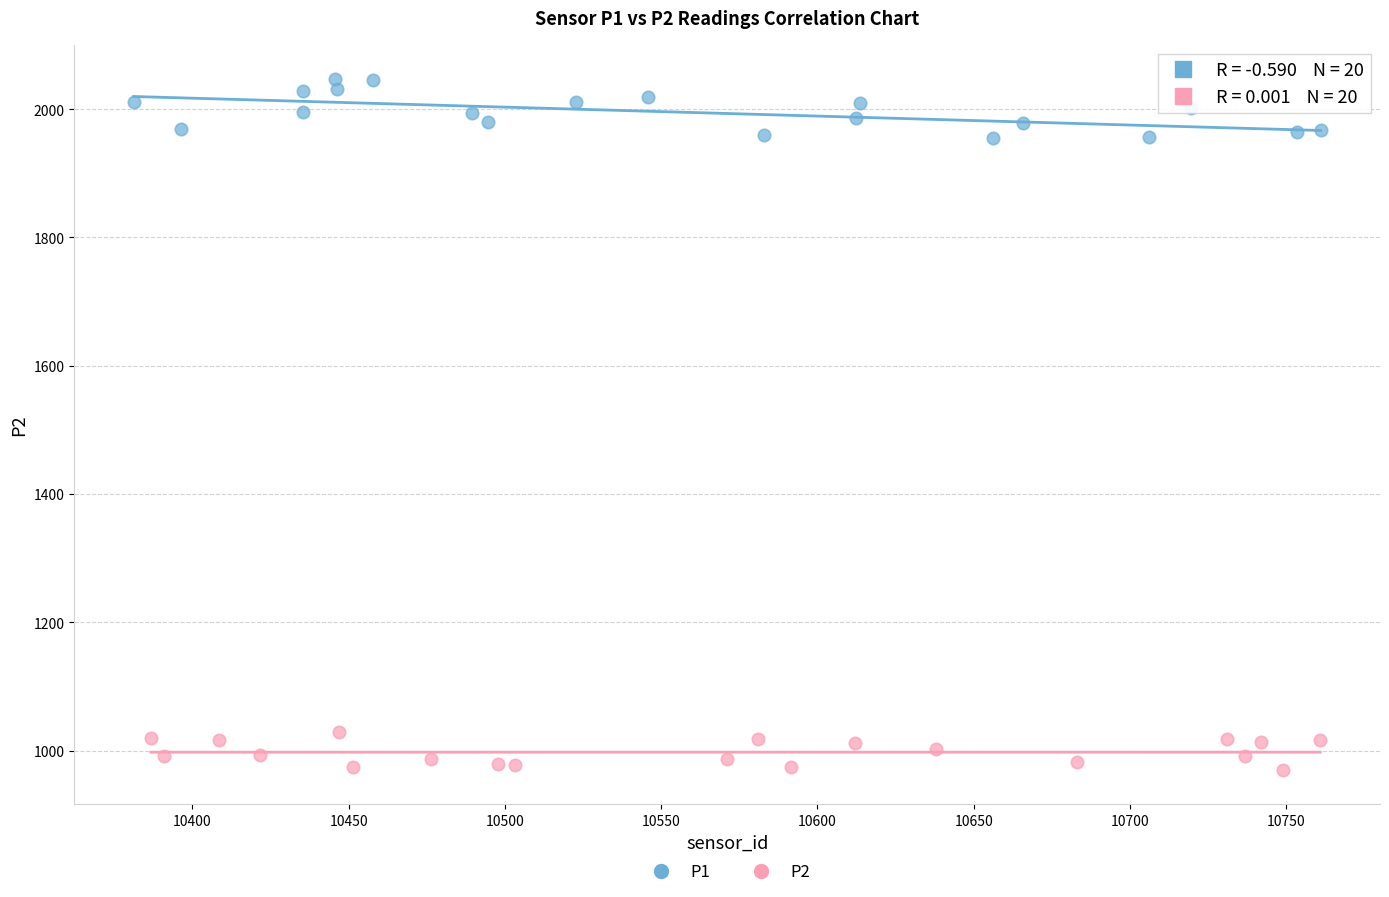

Which series contains the highest Y value?

P1